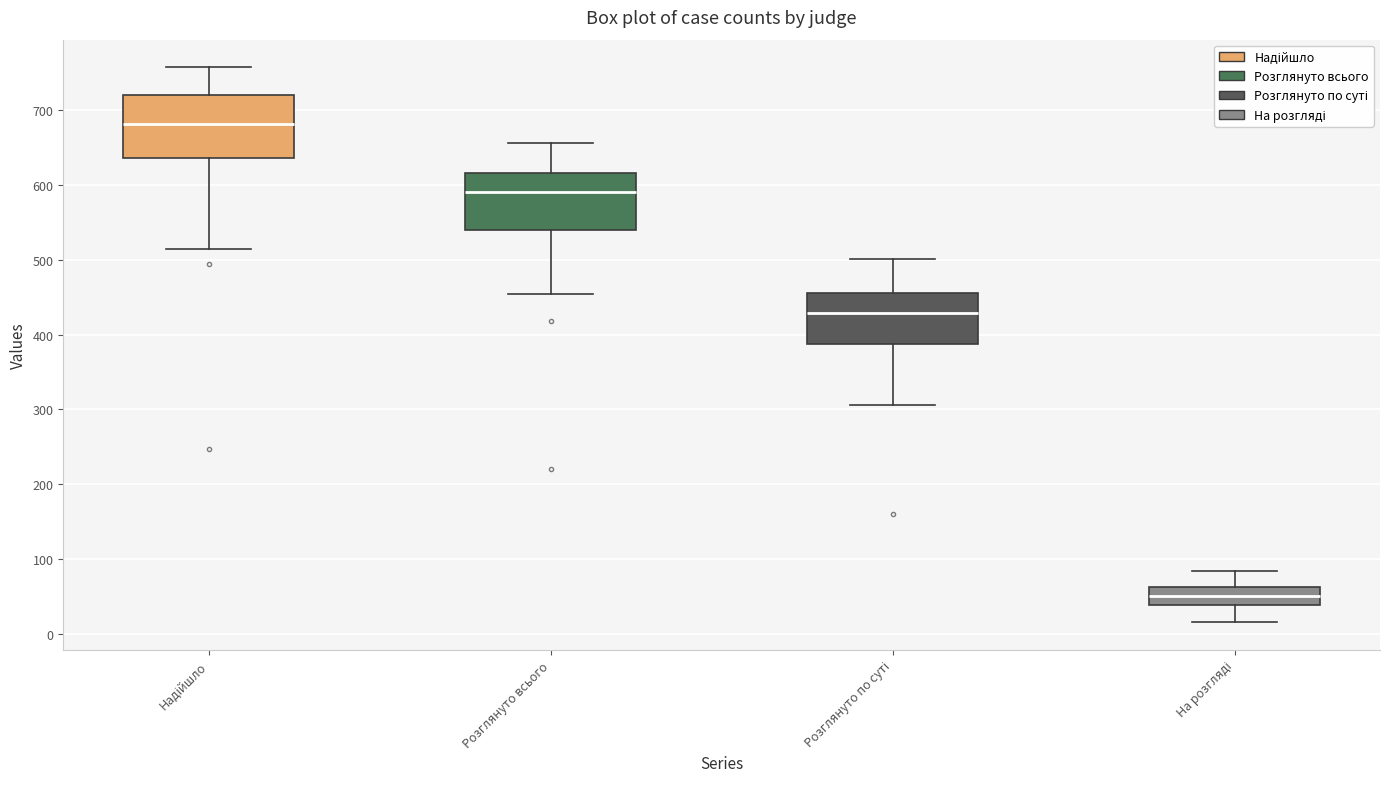

Reading left to right, read every box against the y-axis: the position of its median line, the range the box covers, and the ends of its whiskers. The values are not printed on the chart, so give them approximately, as read against the axis.

Надійшло: median 680, box 640 to 720, whiskers 520 to 760
Розглянуто всього: median 590, box 540 to 620, whiskers 450 to 660
Розглянуто по суті: median 430, box 390 to 460, whiskers 310 to 500
На розгляді: median 50, box 40 to 60, whiskers 20 to 80